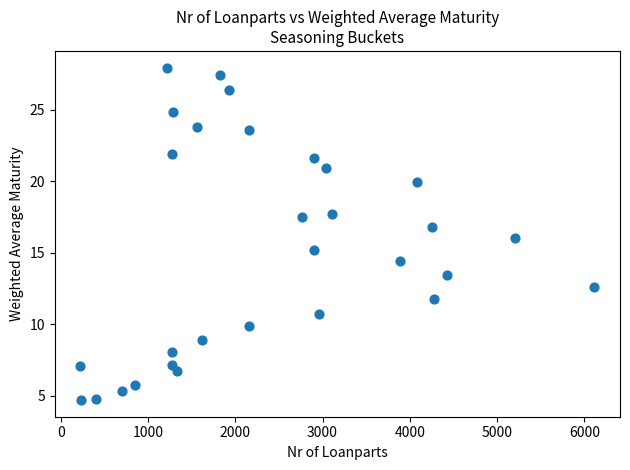

What is the range of Y values (max minus min)?

23.3